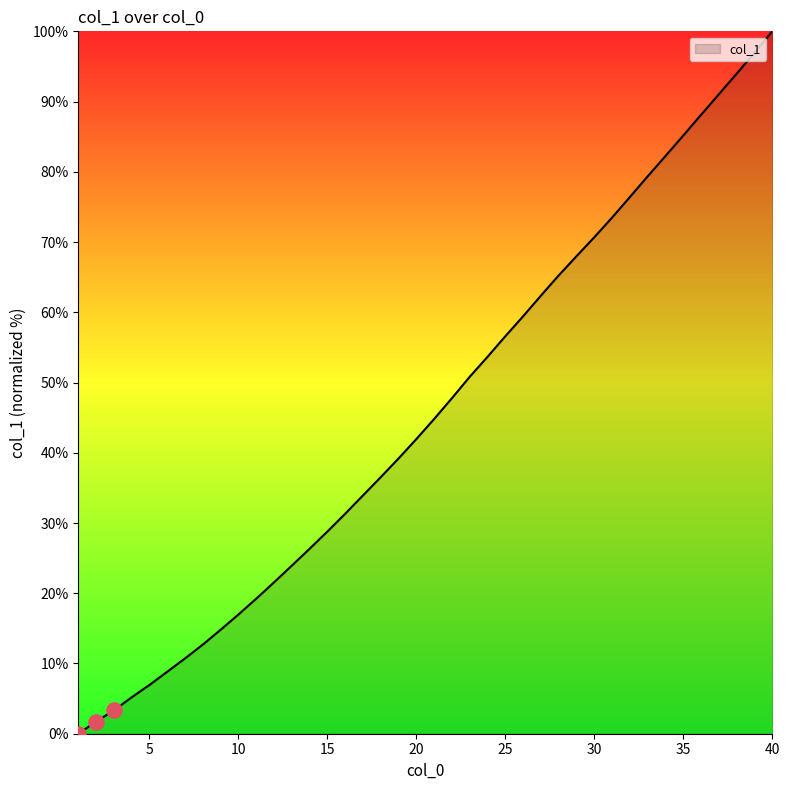

What is the difference between the maximum and minimum values?

100.0